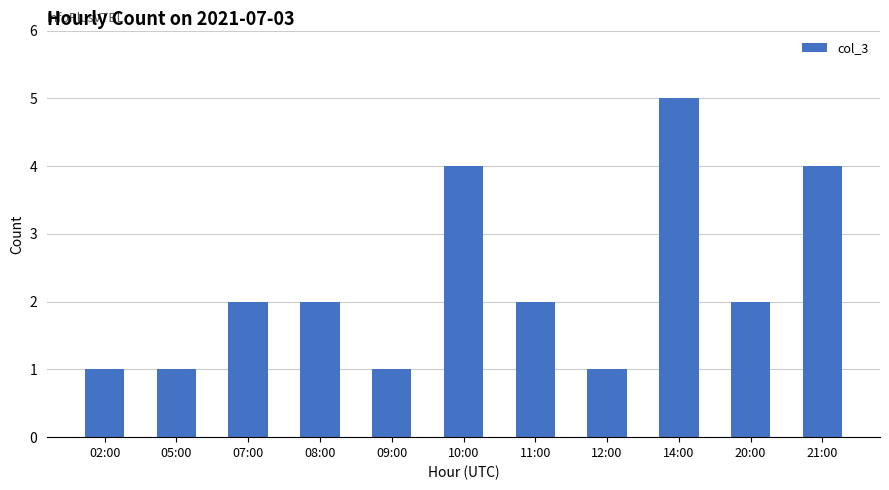

What is the greatest value displayed?

5